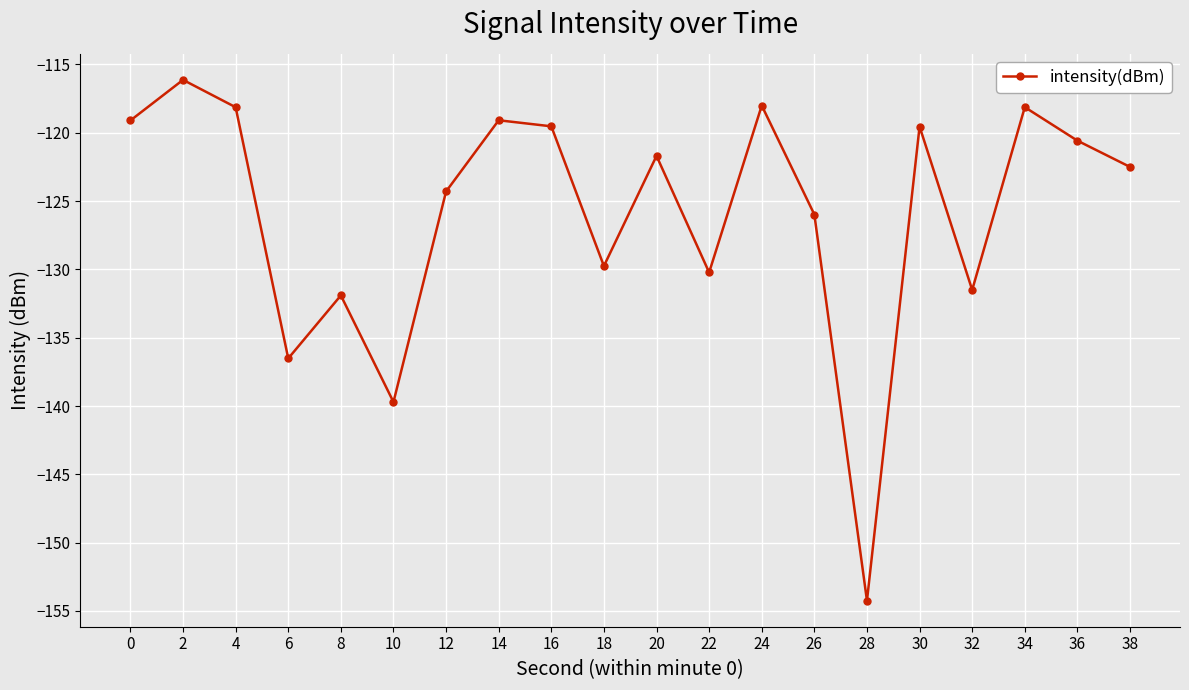

Is it true that the value at 18 is -74.3?

False